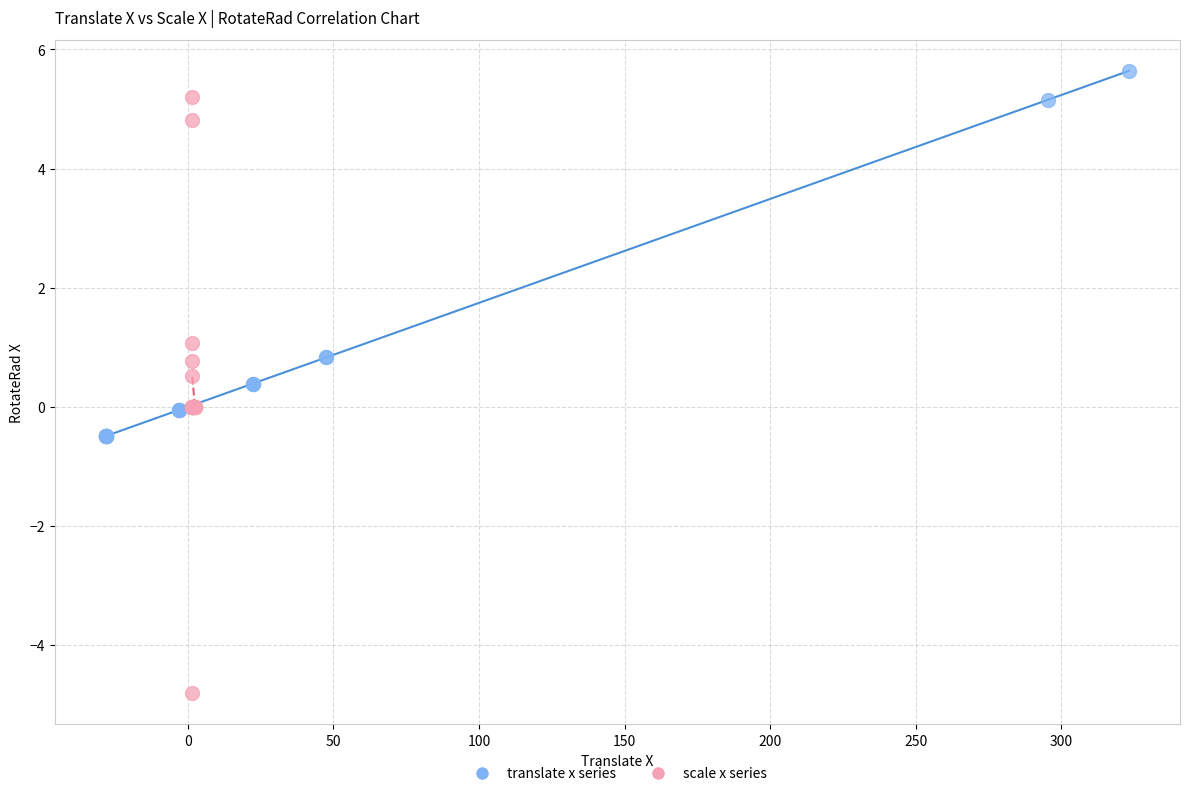

Which series reaches the maximum Y coordinate?

translate x series